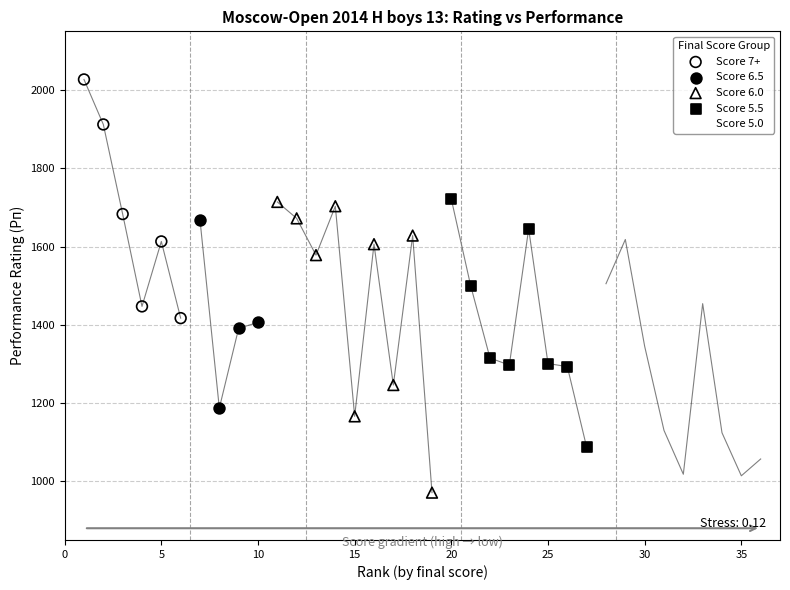

Which series contains the lowest Y value?

Score 6.0